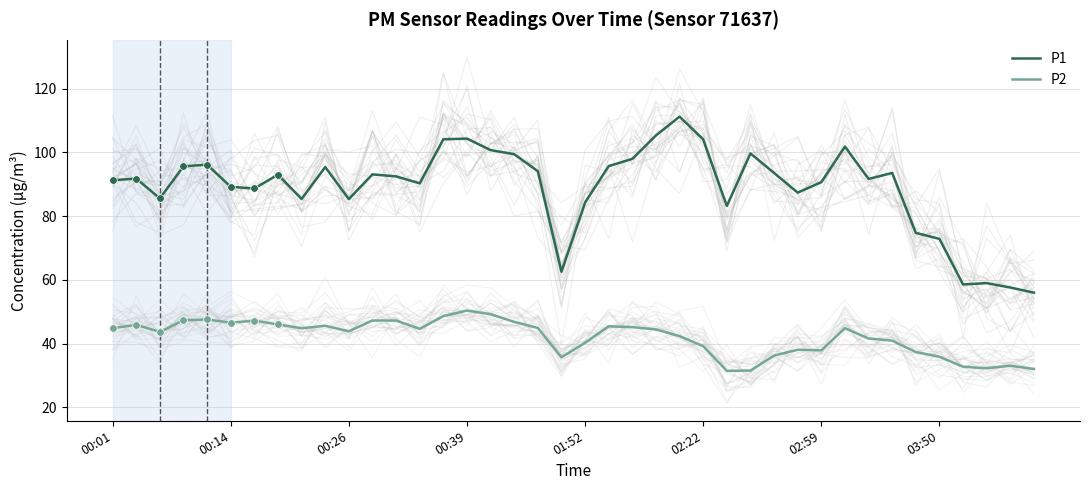

The value of P2 at 02:59 is 37.9. True or false?

True